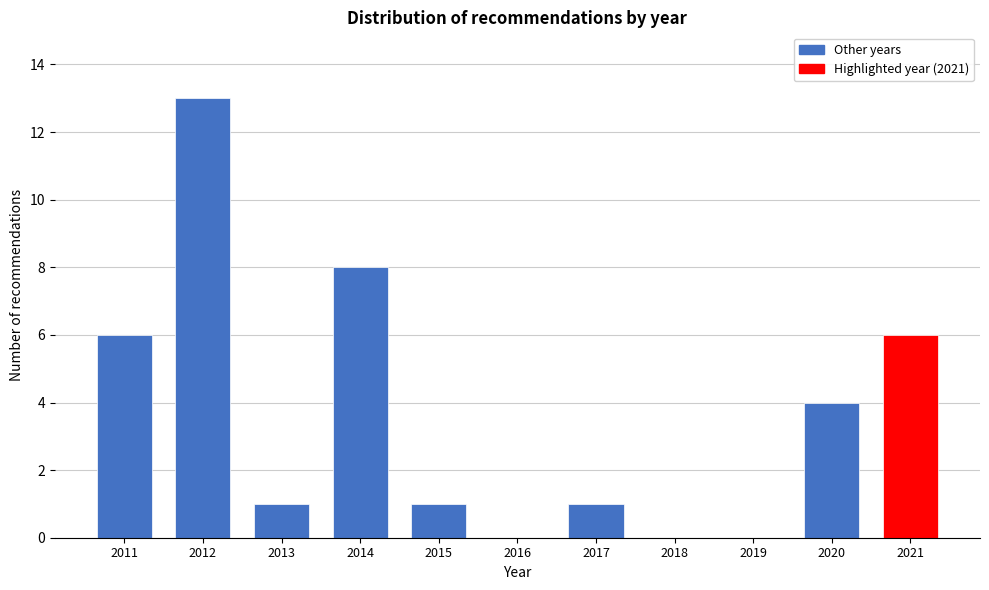

Reading left to right, what are all the values shown in this chart?

2011=6	2012=13	2013=1	2014=8	2015=1	2016=0	2017=1	2018=0	2019=0	2020=4	2021=6